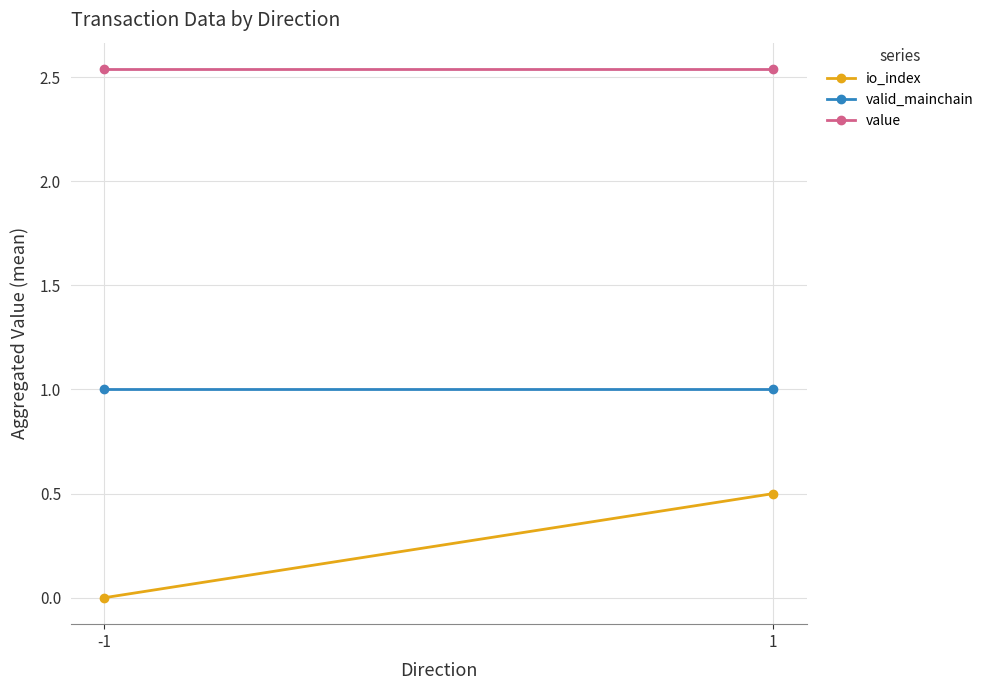

What is the sum of the value values at 1 and -1?

5.1